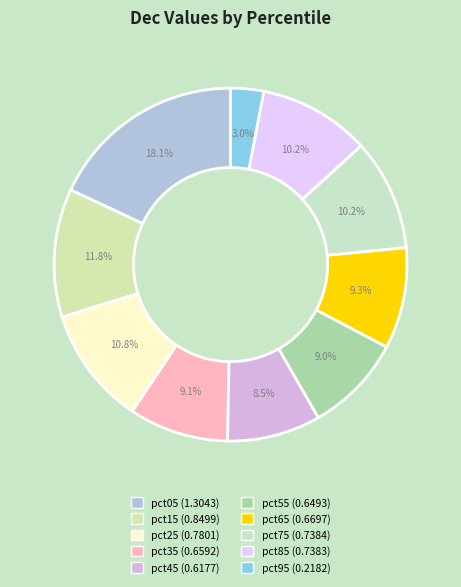

Is it true that pct45 is 2% of the pie?

False